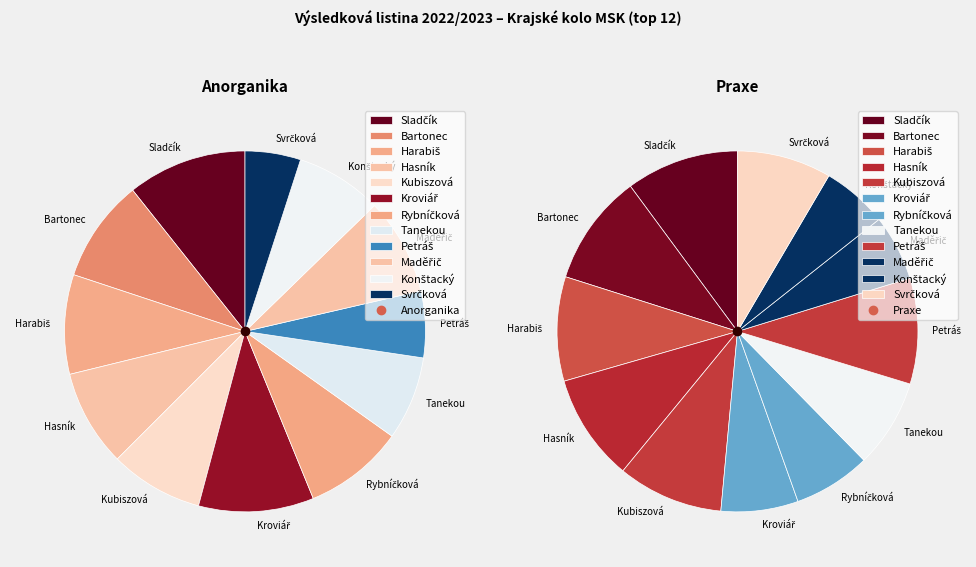

Combined, what portion of the pie is Kubiszová and Rybníčková?

16.9%